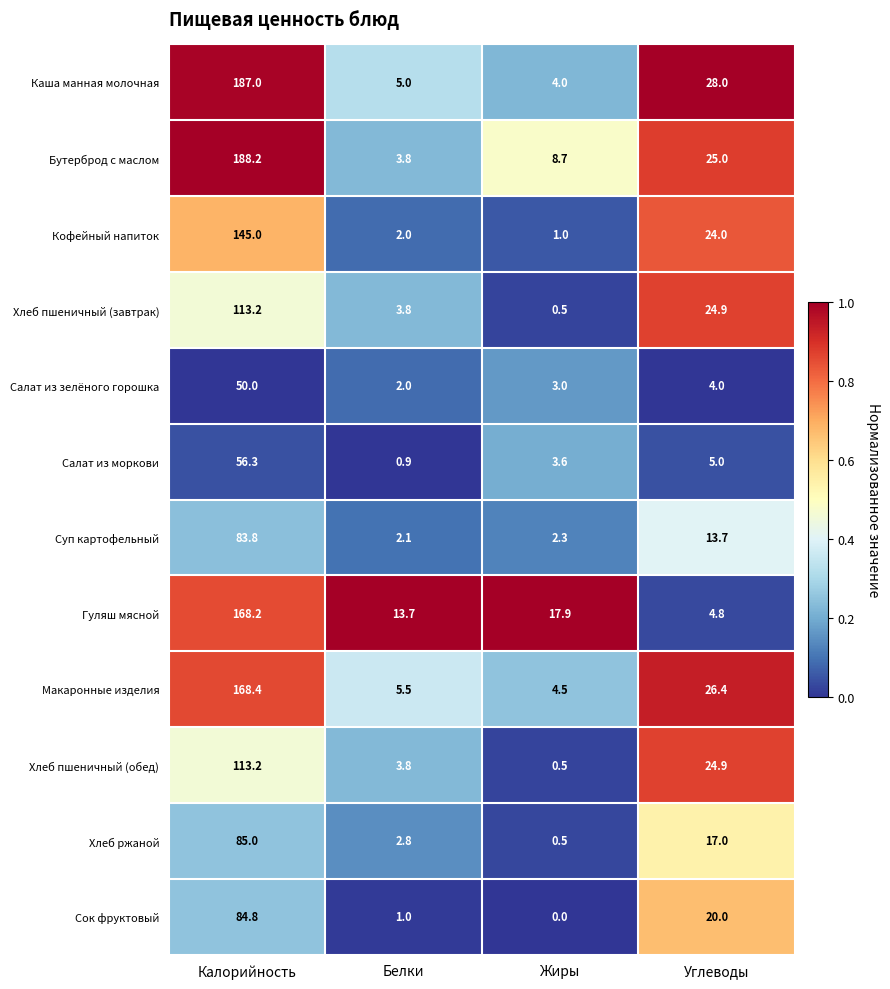

At which category does the chart reach its minimum across all series?

Жиры